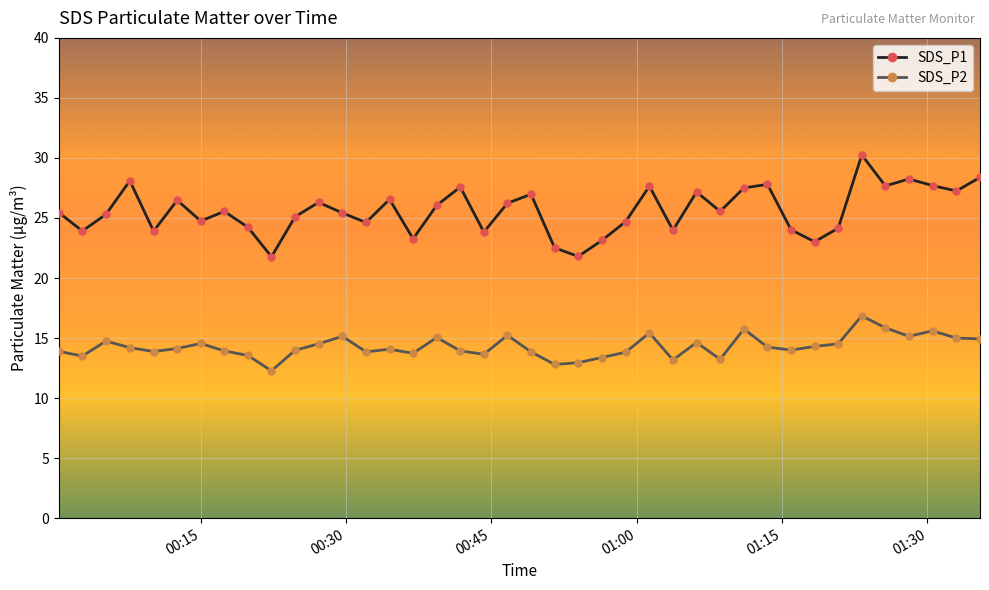

Which series has the widest spread of values?

SDS_P1